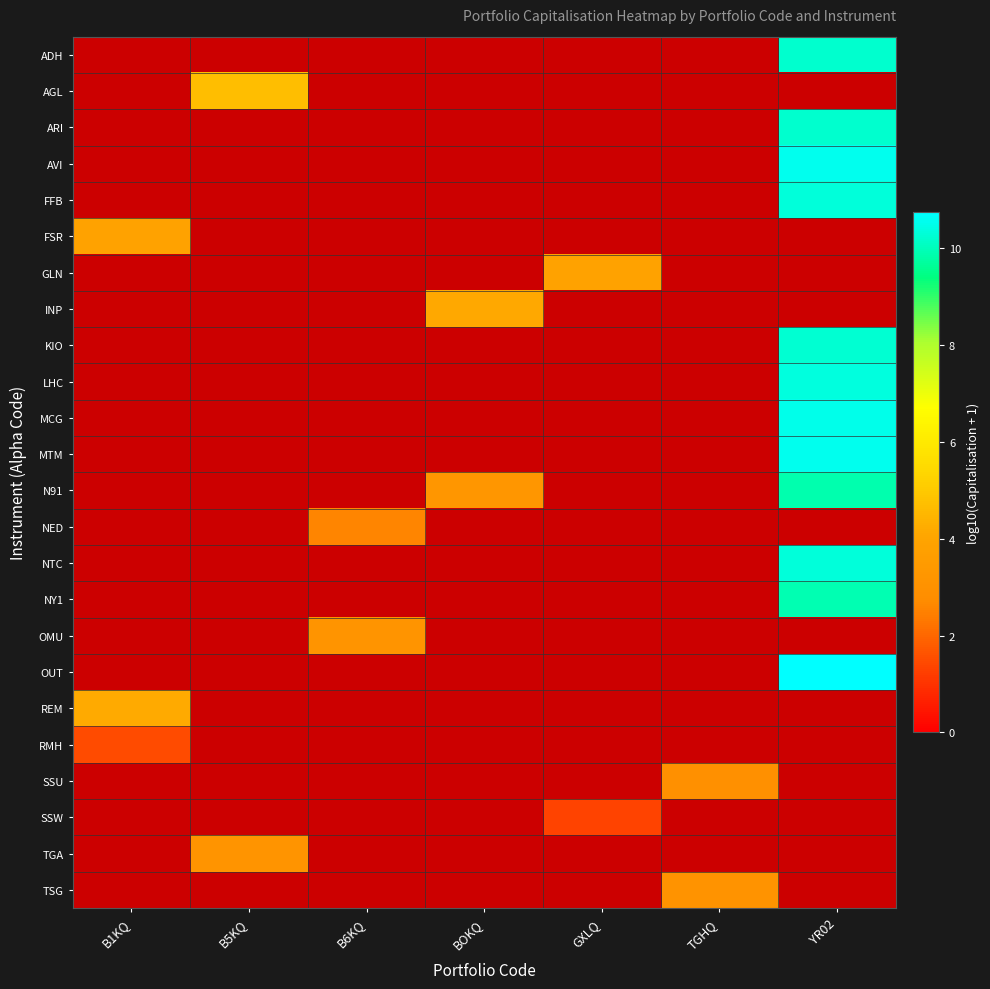

How many series are shown in this chart?

24